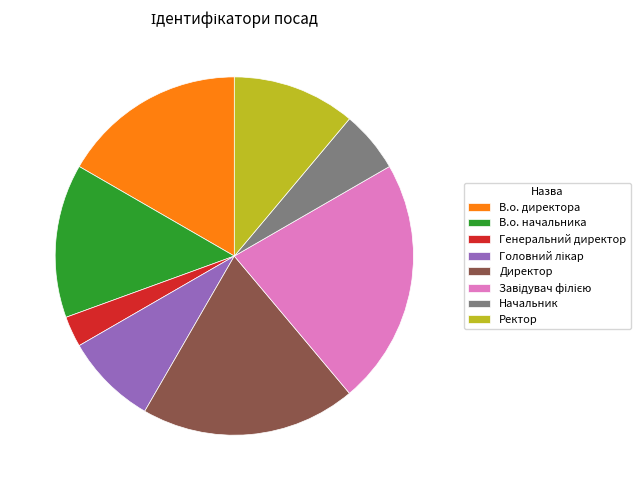

Combined, do 13.9% (5) and 19.4% (7) account for over 50%?

No